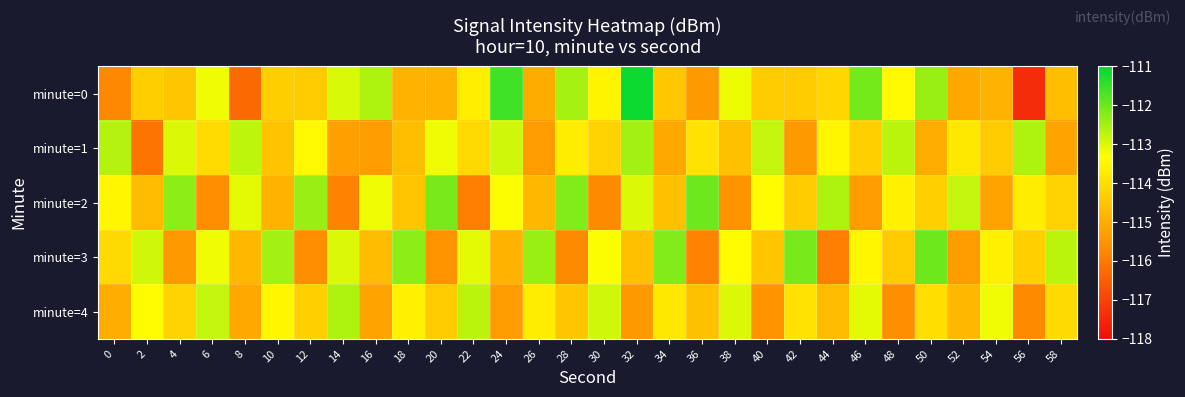

Rank the series by their maximum value, from lowest to highest.

minute=4, minute=1, minute=2, minute=3, minute=0